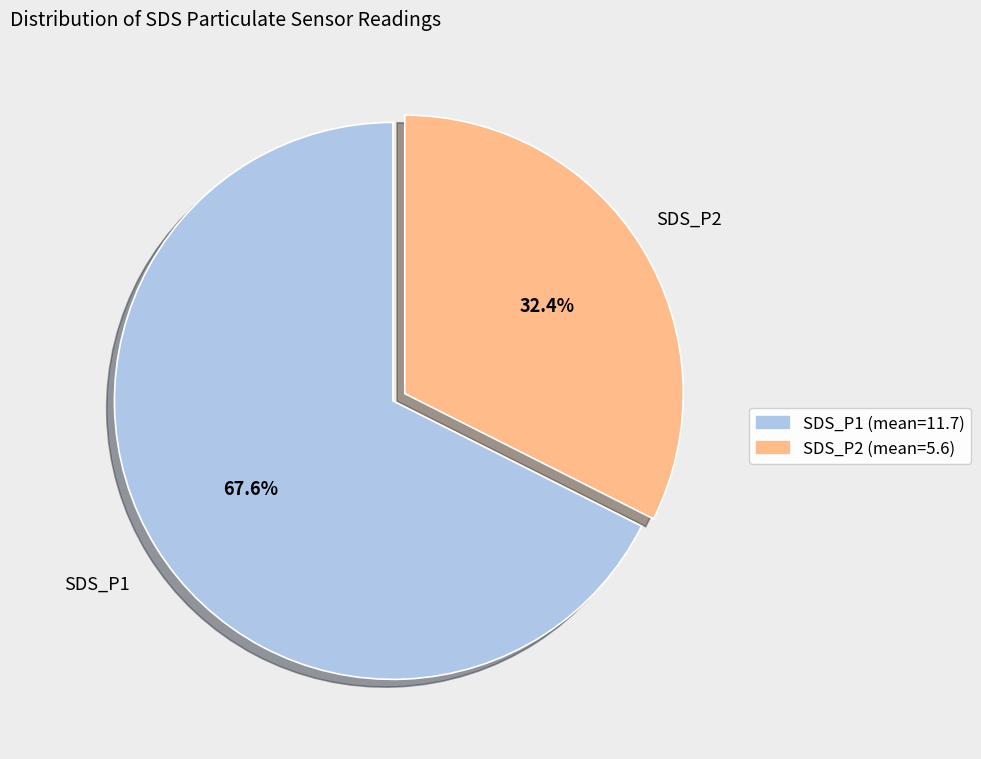

Count the number of slices in the pie.

2